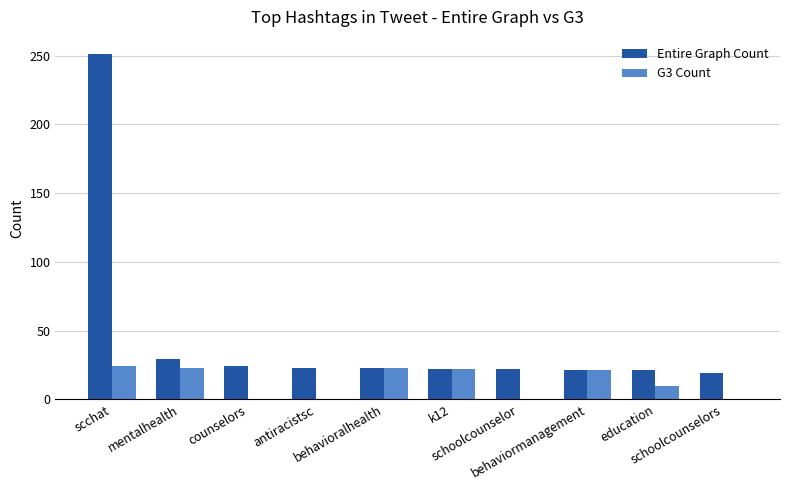

Which series has the largest total across all categories?

Entire Graph Count